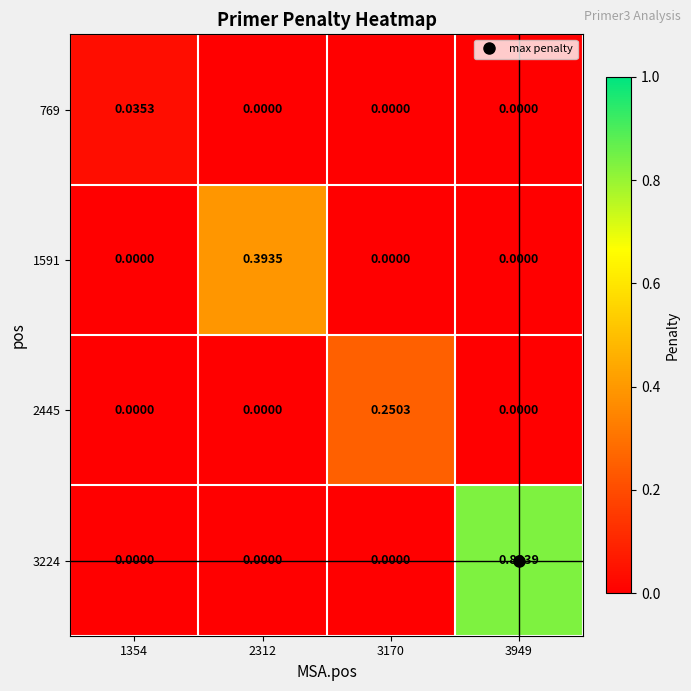

At how many categories does at least one series exceed 0?

4